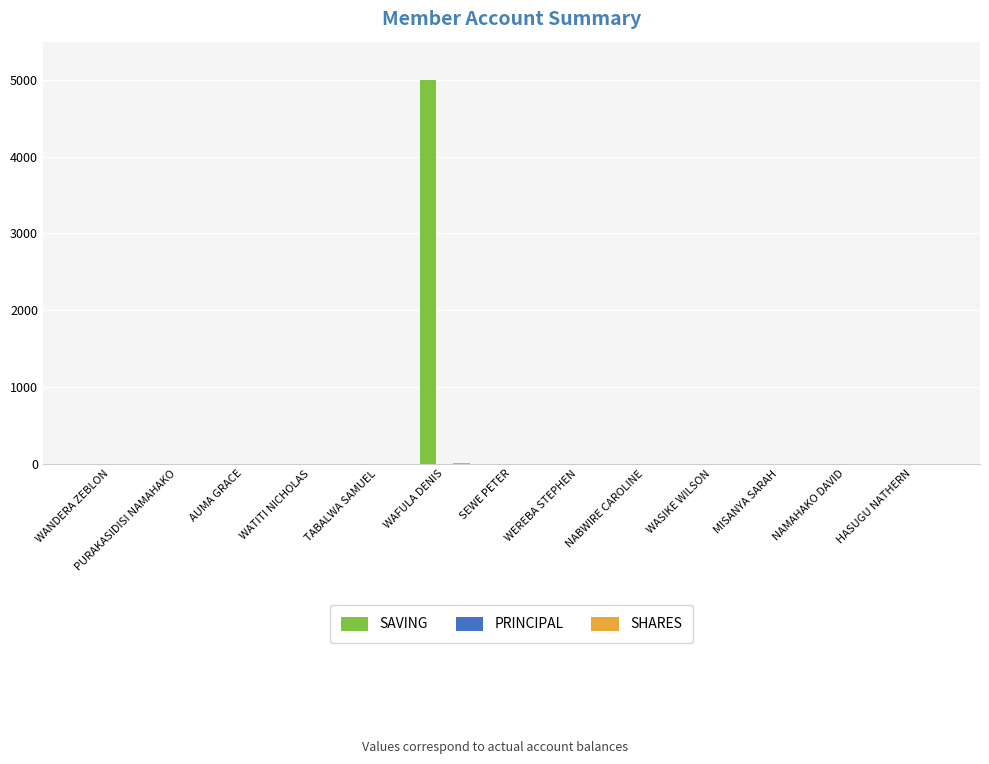

What is the sum of all SAVING values?

5000